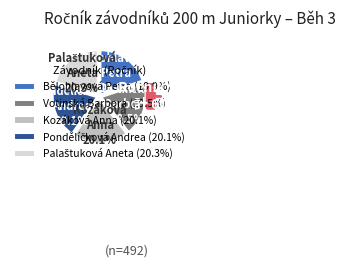

Is Kozáková Anna the majority of the pie?

No